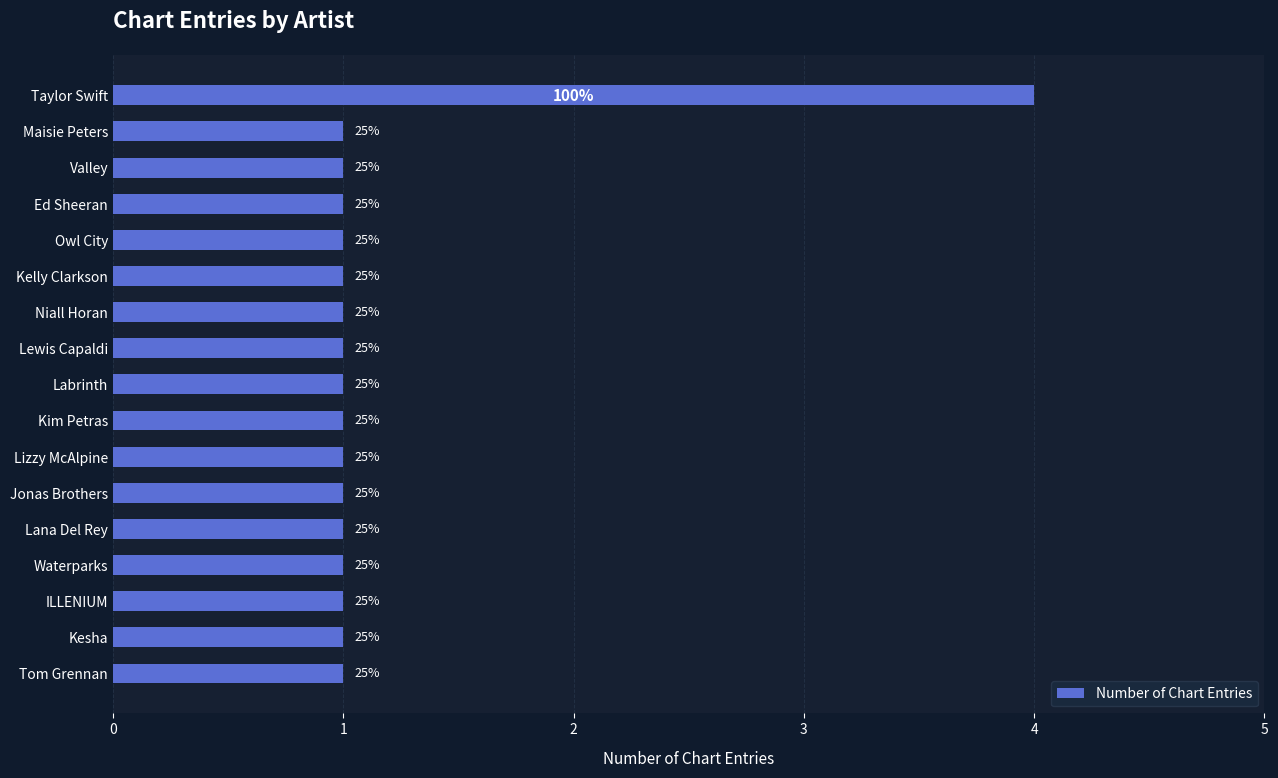

Are the bars horizontal?

Yes